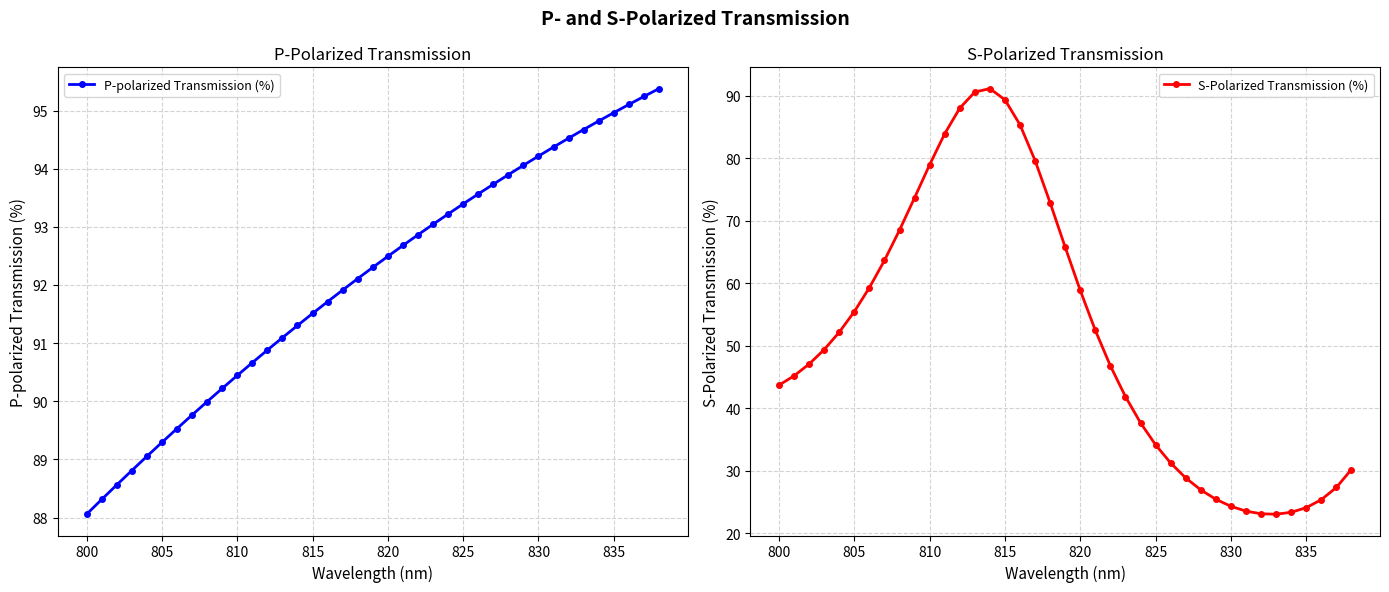

What is the difference between the second highest and minimum values in the P-polarized Transmission (%) series?

7.2